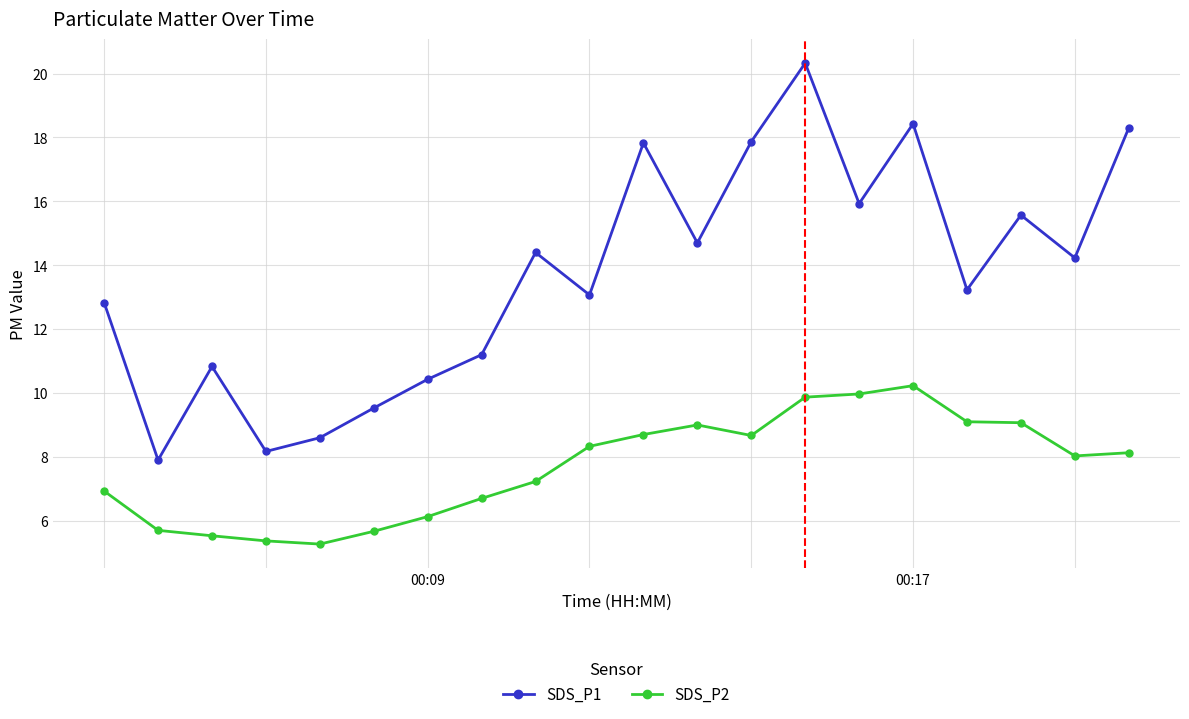

What is the difference between the second highest and second lowest values in the SDS_P2 series?

4.6